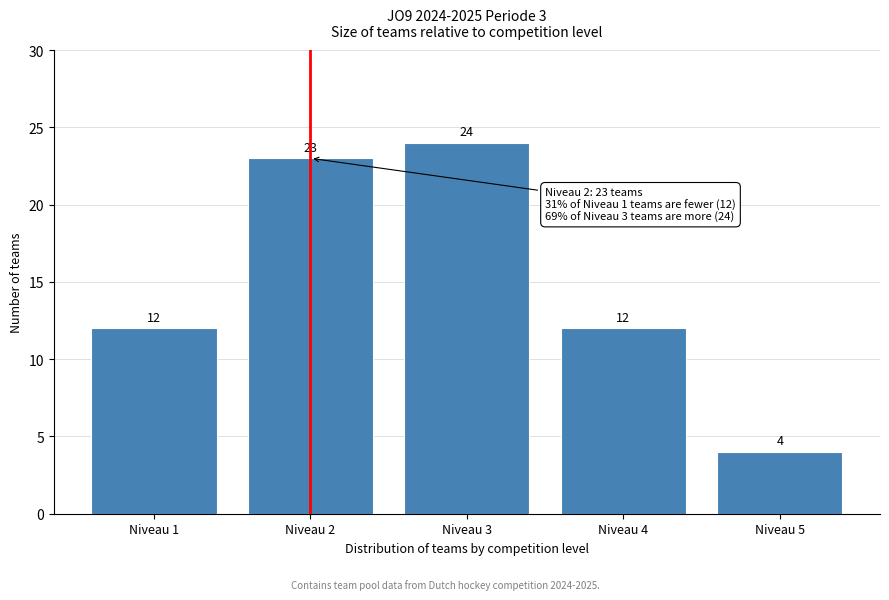

Reading right to left, list all the values displayed in this chart.

Niveau 5=4	Niveau 4=12	Niveau 3=24	Niveau 2=23	Niveau 1=12